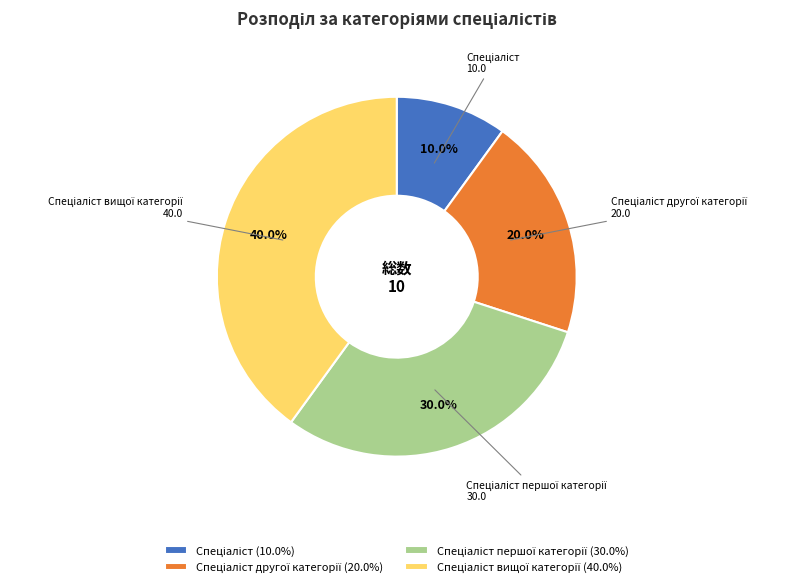

Count the number of slices in the pie.

4